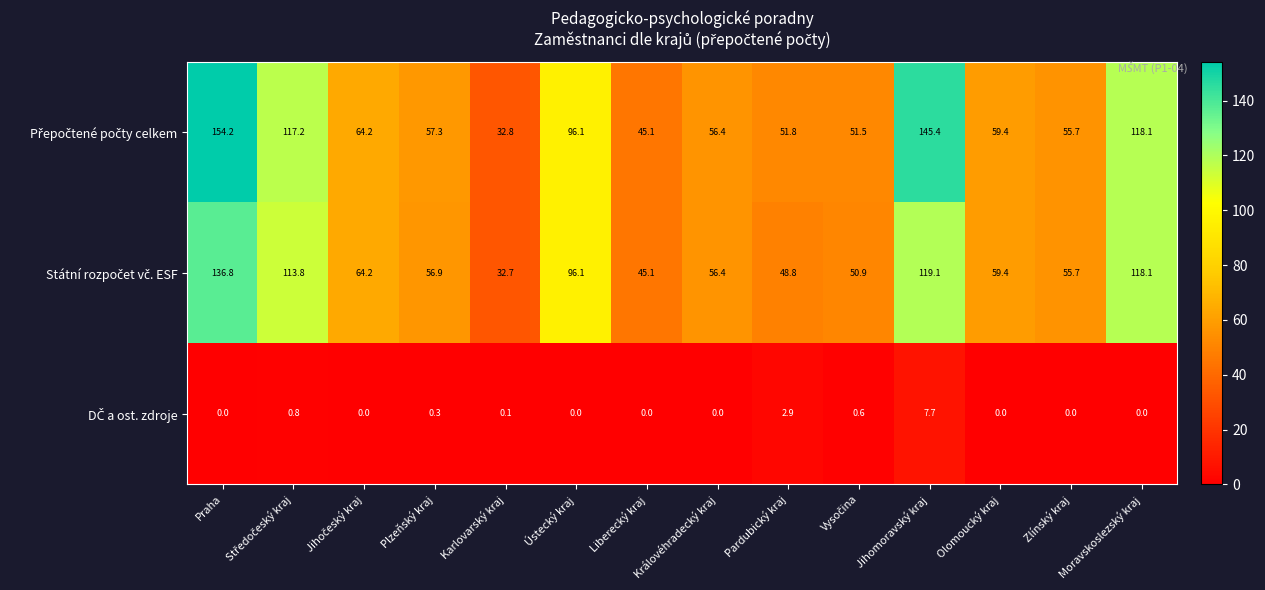

What is the spread (max minus min) of values at Pardubický kraj?

48.9